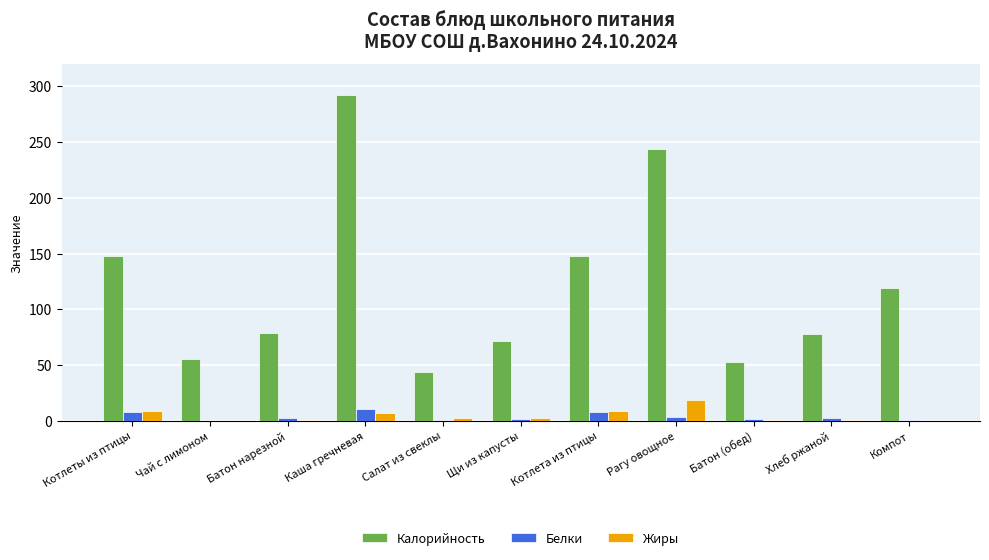

Between Чай с лимоном and Каша гречневая, which series saw the biggest shift?

Калорийность